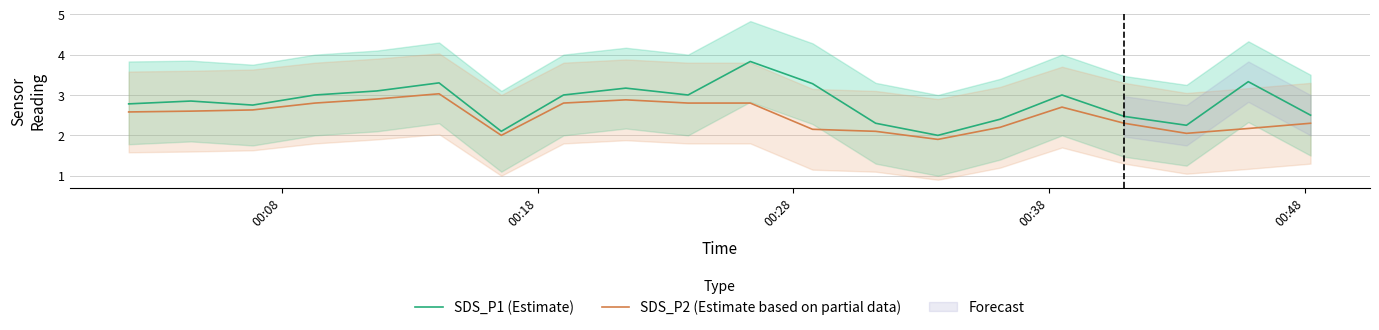

What is the highest value of the SDS_P1 (Estimate) series?

3.8